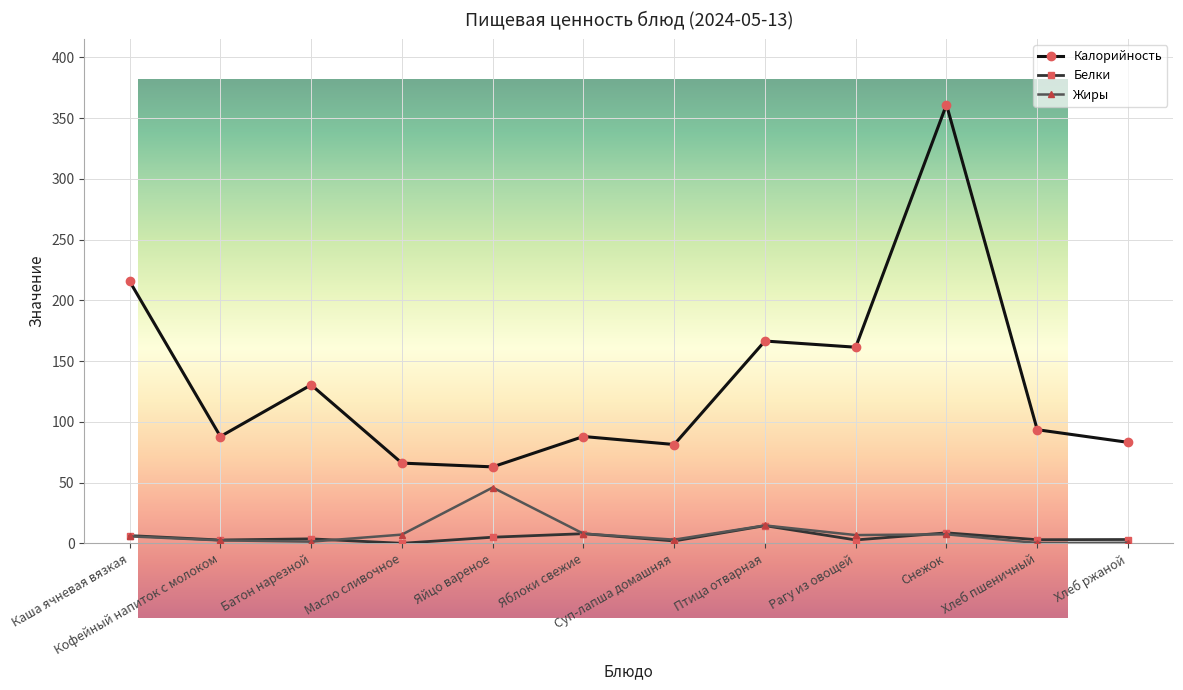

Where does the Калорийность series first go above 93?

Каша ячневая вязкая